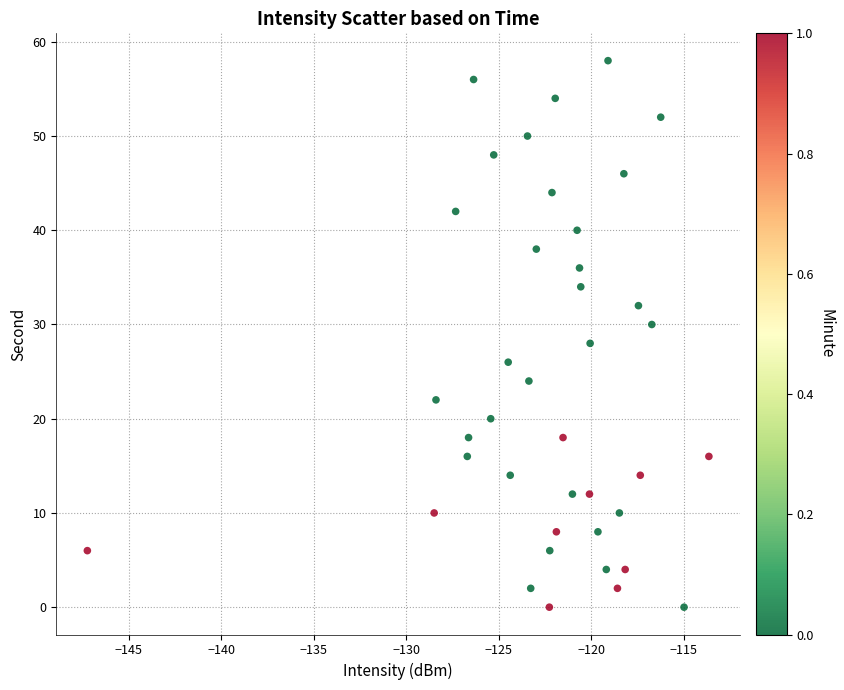

What is the range of Y values (max minus min)?

58